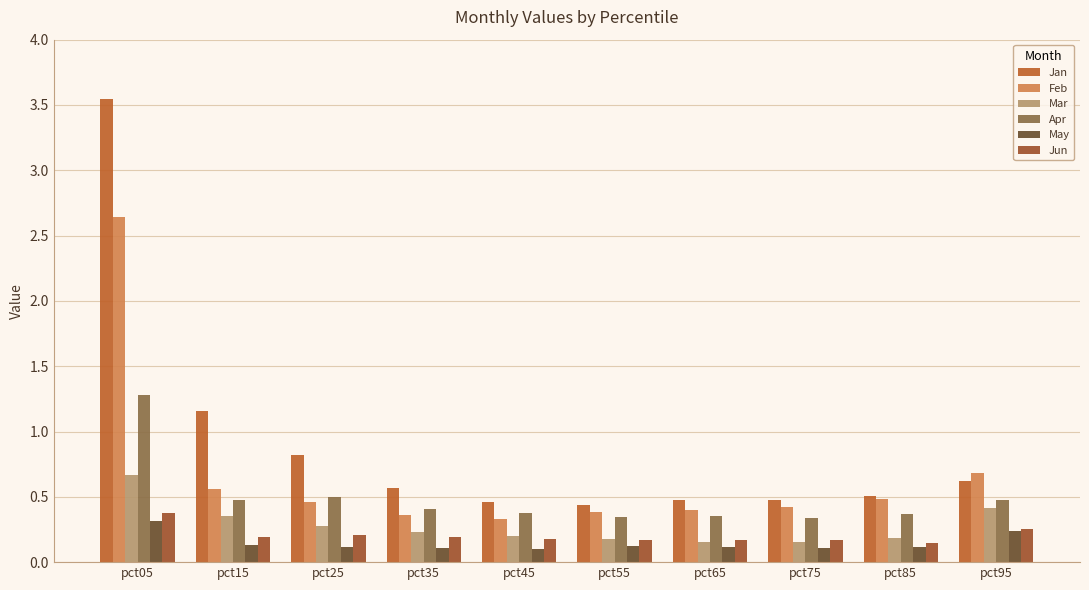

How many distinct data groups are displayed?

6